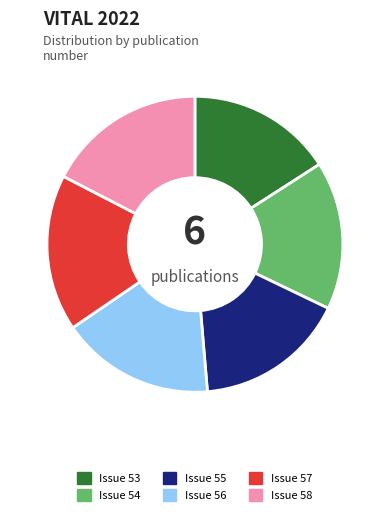

Is there a majority slice in this chart?

No